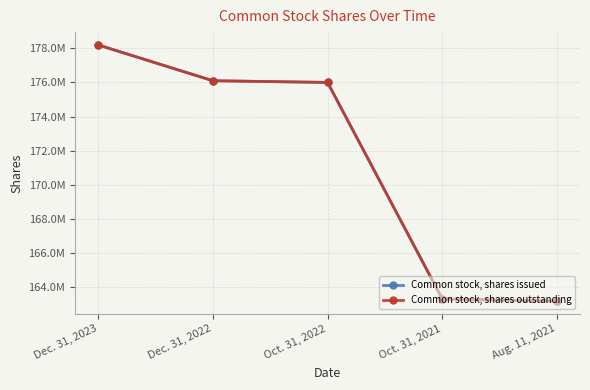

The value of Common stock, shares issued at Dec. 31, 2022 is 176100000. True or false?

True